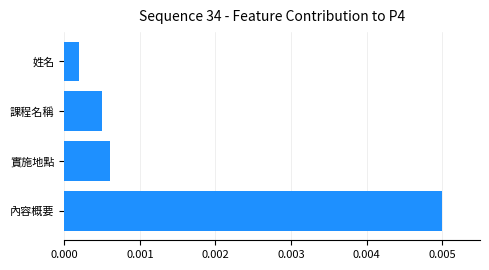

At which label is the value closest to 0?

姓名